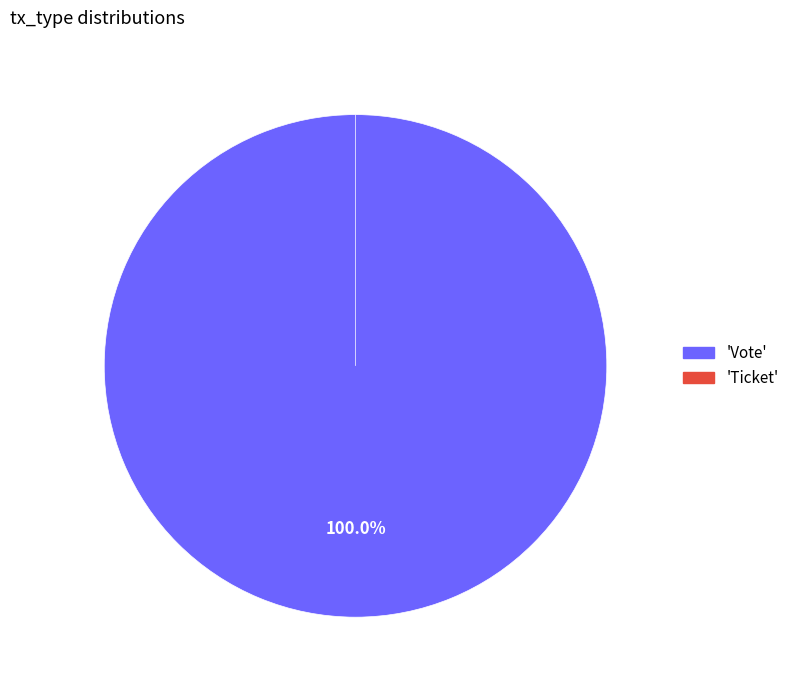

Rank the categories by value from lowest to highest.

Ticket, Vote